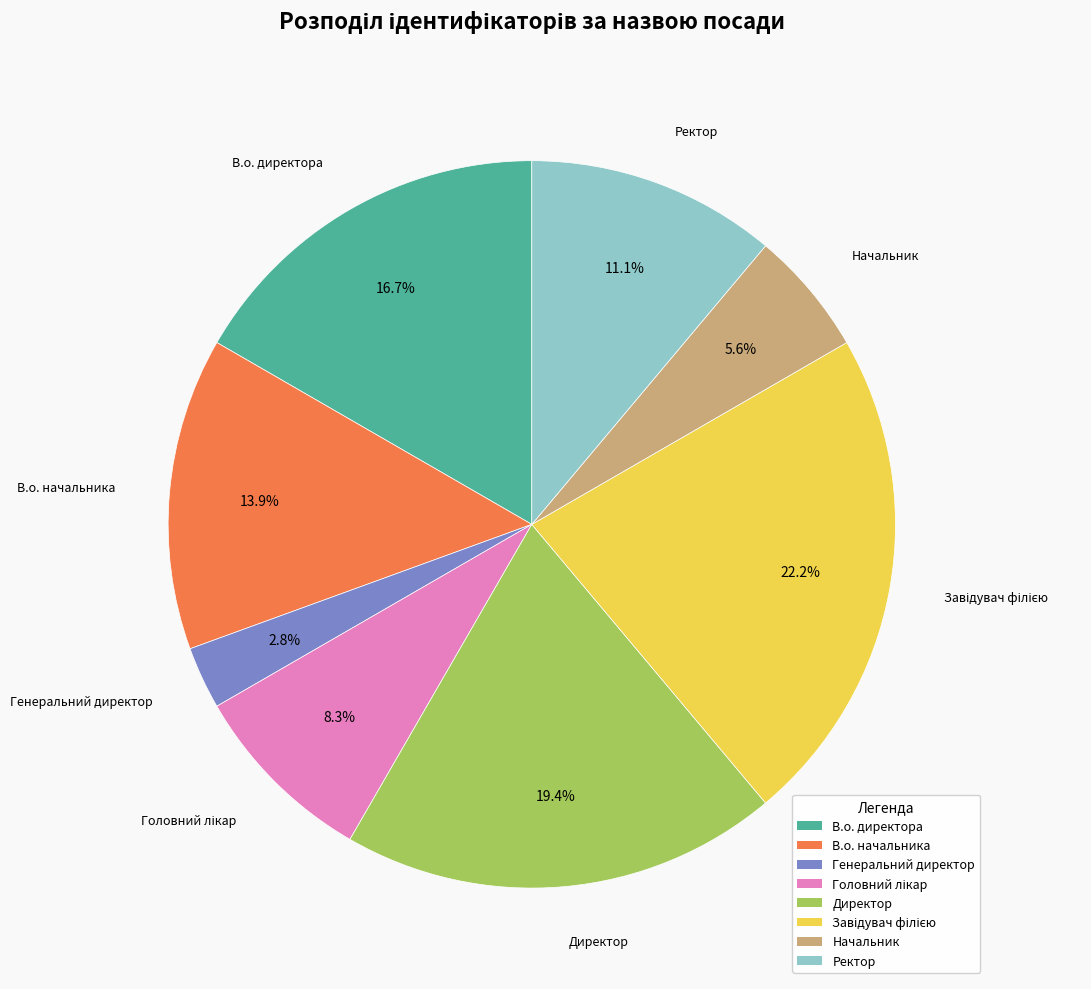

Combined, what portion of the pie is Начальник and Ректор?

16.7%